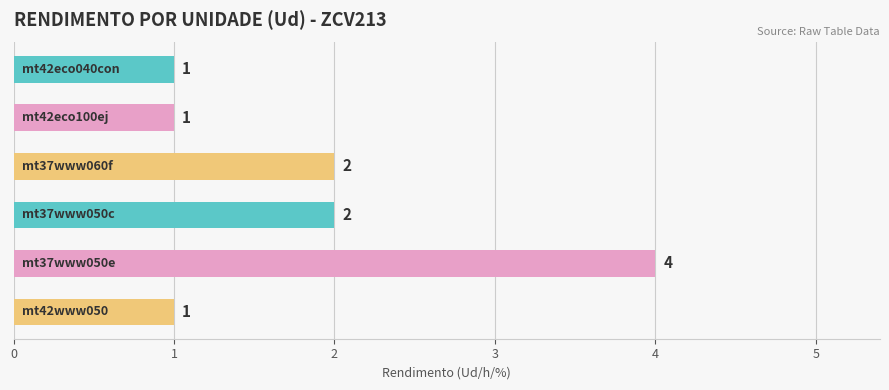

What is the value of the 3rd bar from the top?

2